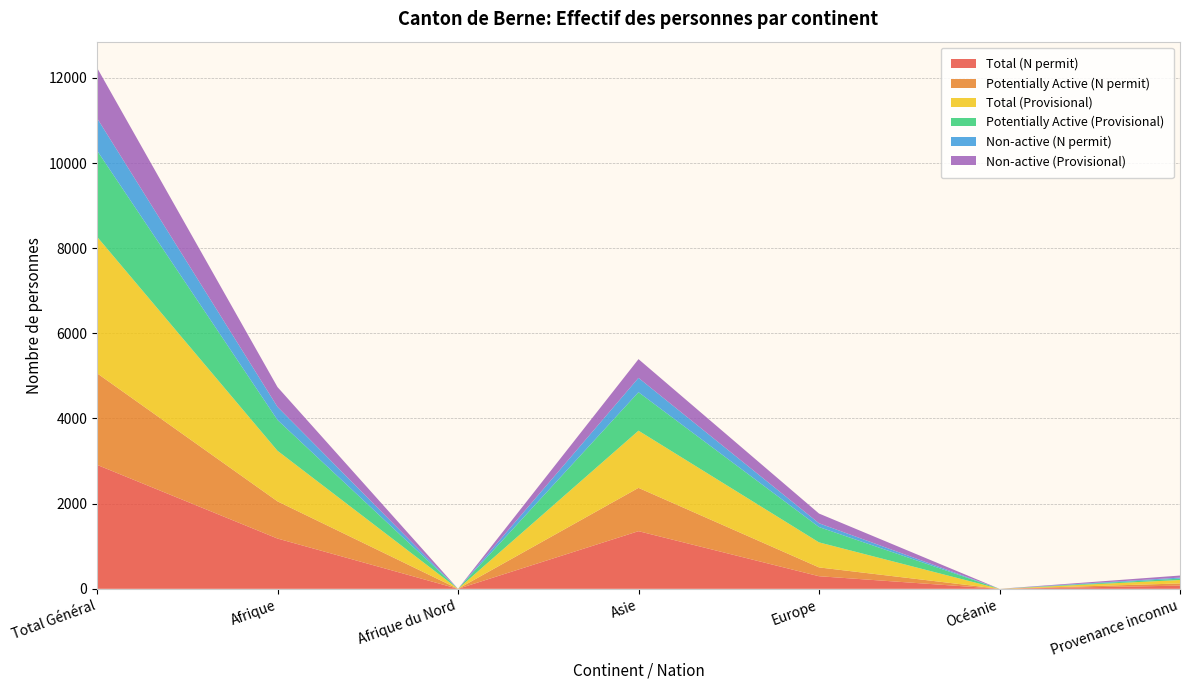

Reading left to right, list all the values displayed in this chart.

Total (N permit): Total Général=2912	Afrique=1181	Afrique du Nord=0	Asie=1354	Europe=296	Océanie=0	Provenance inconnu=75
Potentially Active (N permit): Total Général=2151	Afrique=873	Afrique du Nord=0	Asie=1017	Europe=207	Océanie=0	Provenance inconnu=51
Total (Provisional): Total Général=3207	Afrique=1188	Afrique du Nord=0	Asie=1343	Europe=588	Océanie=0	Provenance inconnu=81
Potentially Active (Provisional): Total Général=2024	Afrique=723	Afrique du Nord=0	Asie=903	Europe=360	Océanie=0	Provenance inconnu=33
Non-active (N permit): Total Général=761	Afrique=308	Afrique du Nord=0	Asie=337	Europe=89	Océanie=0	Provenance inconnu=24
Non-active (Provisional): Total Général=1183	Afrique=465	Afrique du Nord=0	Asie=440	Europe=228	Océanie=0	Provenance inconnu=48